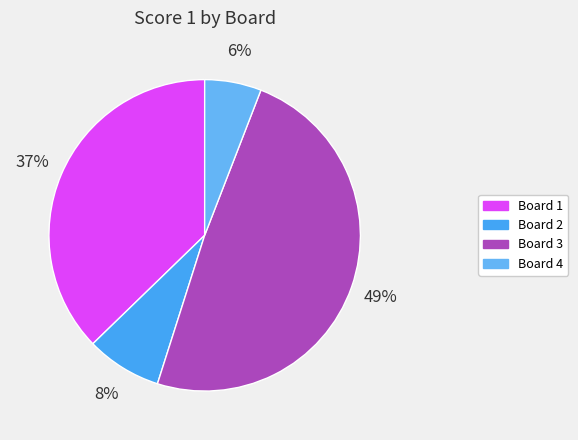

To the nearest percent, what is the average slice percentage?

25%